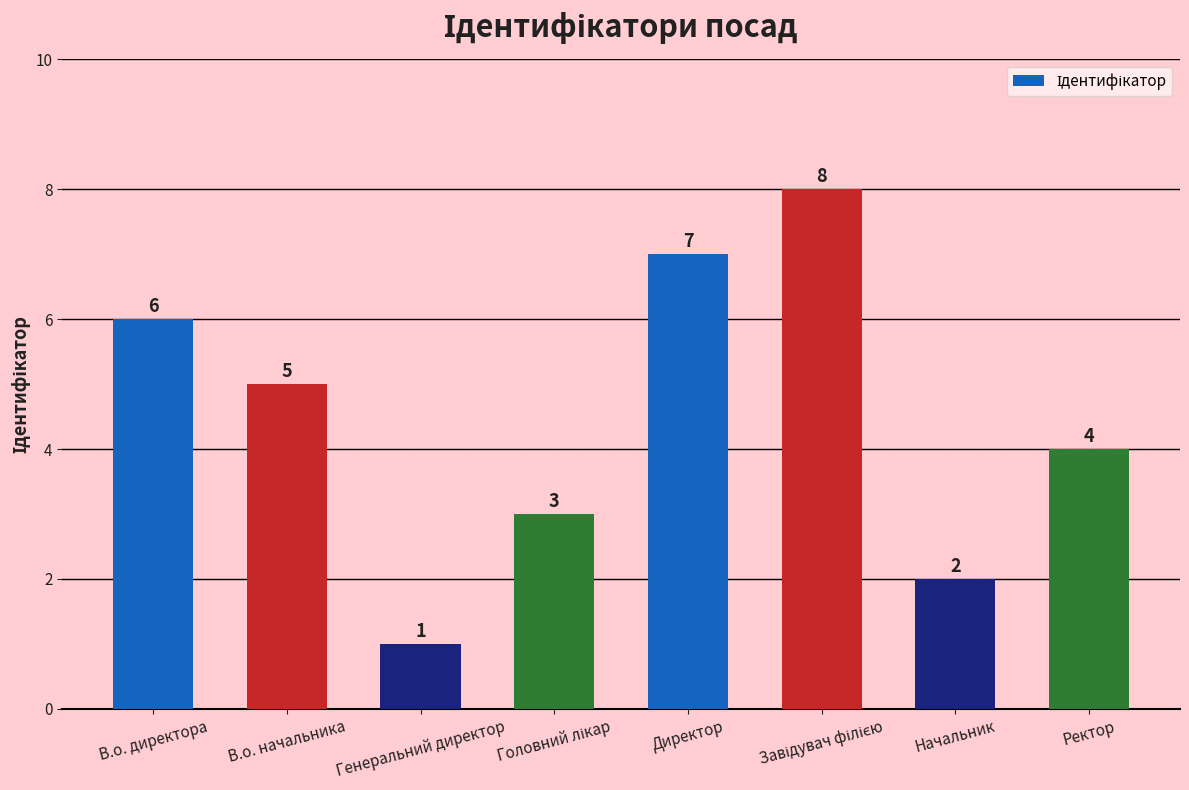

How many bars are there in total?

8